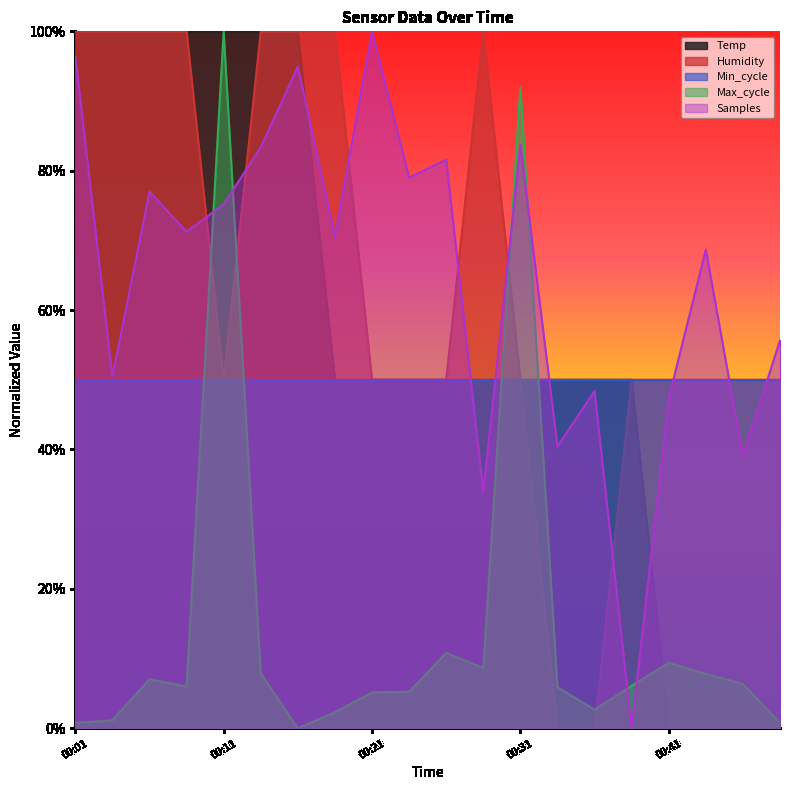

How many values in the Temp series exceed 0?

16